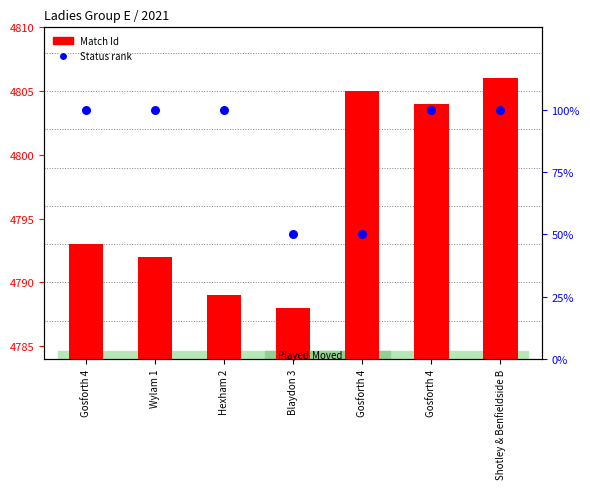

Which series has the largest Y range (max minus min)?

Status (Played=100%, Moved=50%)